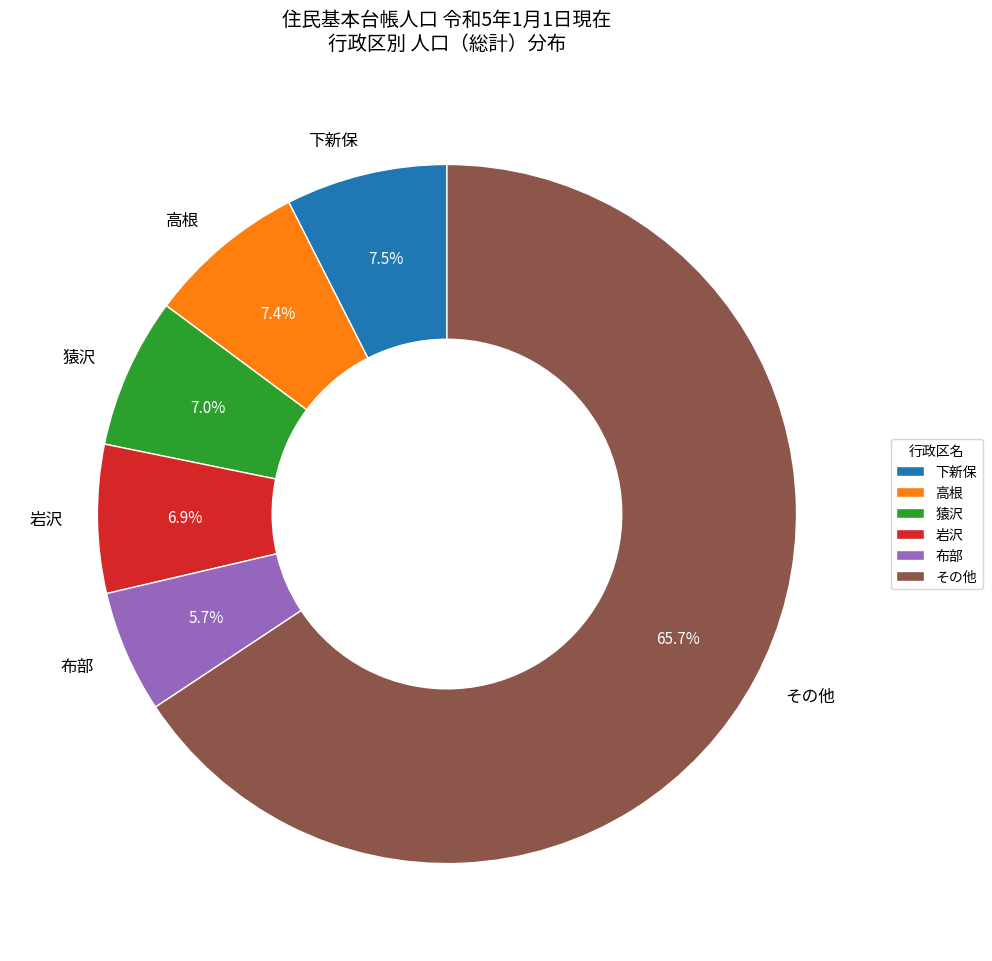

Between 布部 and その他, which is larger?

その他